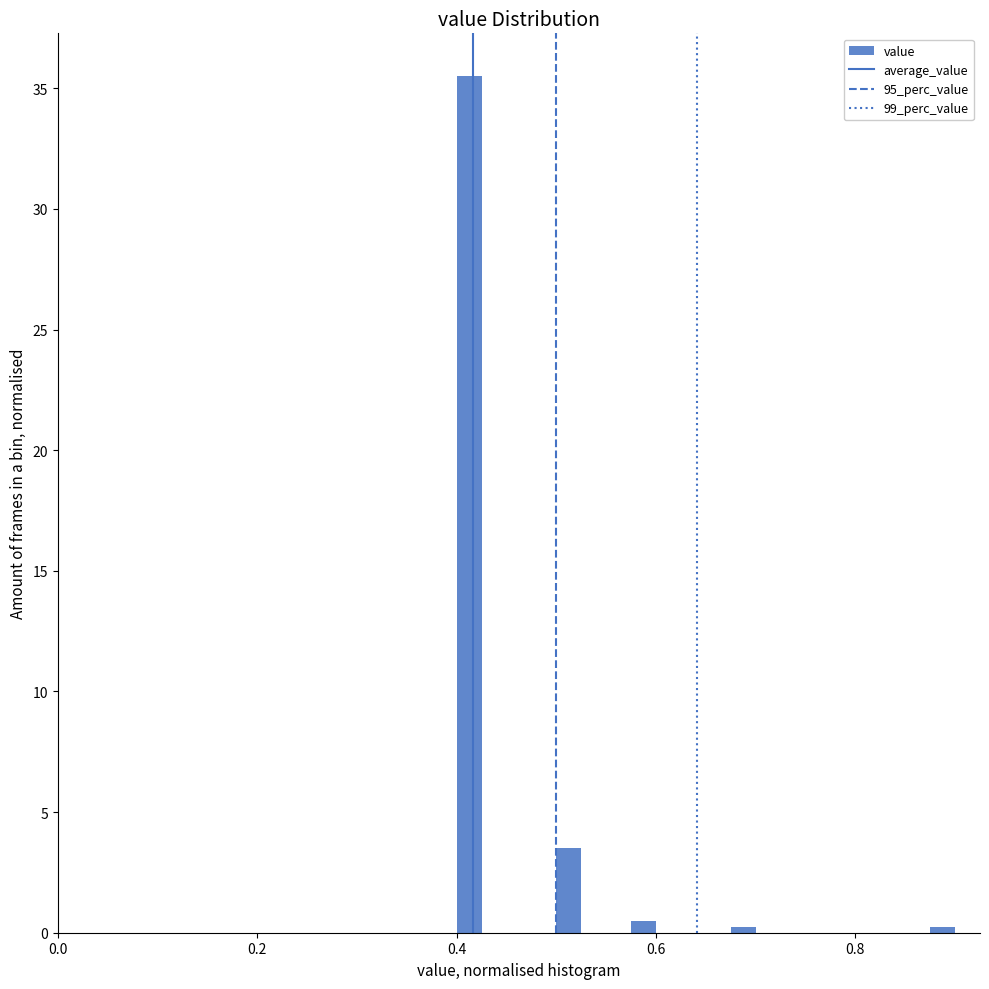

Around what value on the x-axis is the tallest bar? Give the approximate position of its centre, as read against the axis.

0.42